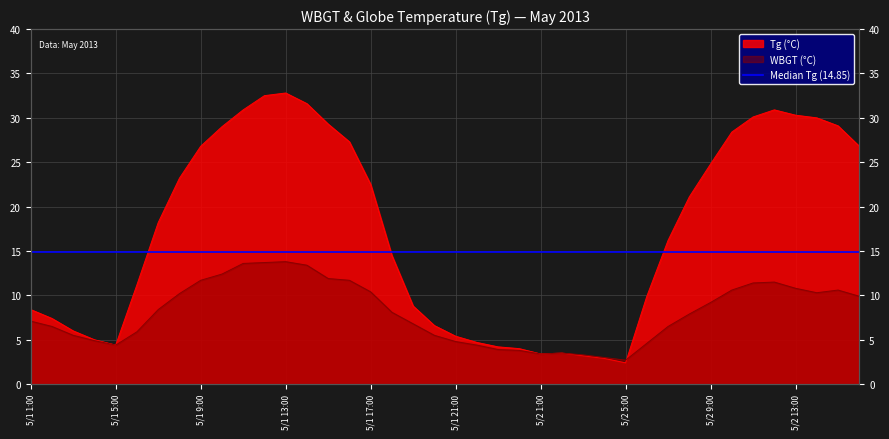

In WBGT, how many points are higher than both neighbors (excluding endpoints)?

4